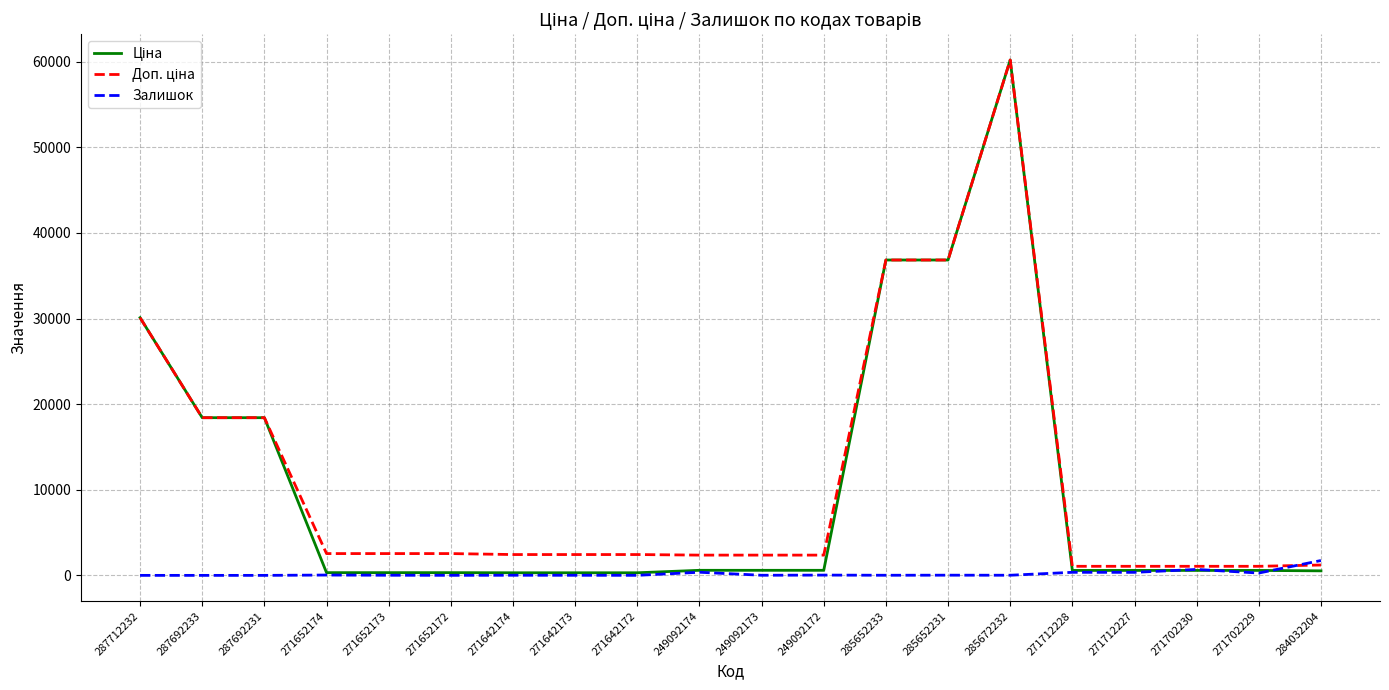

What is the maximum value shown in the chart?

60205.6